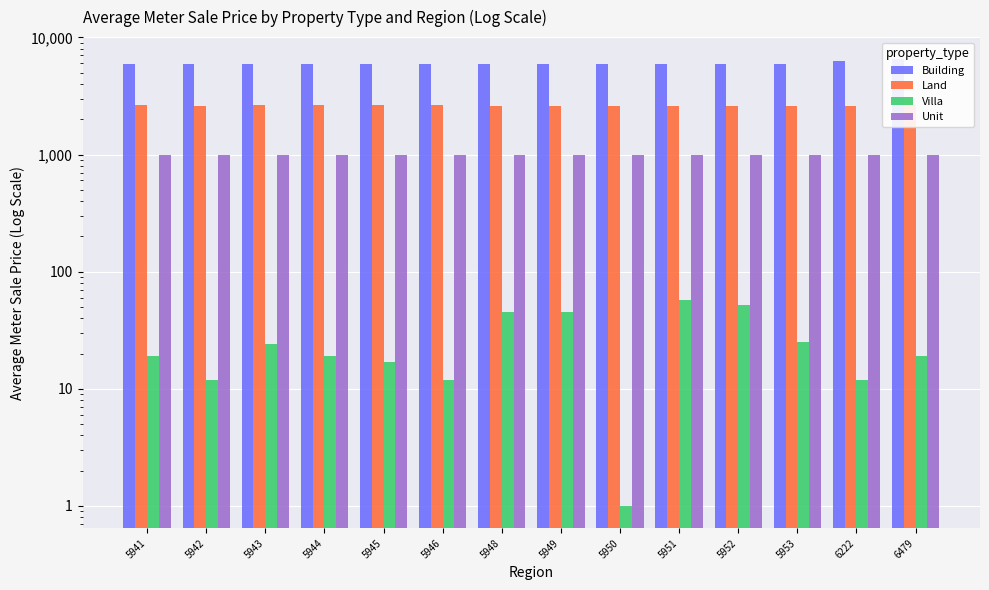

How many bars are there in each group?

4